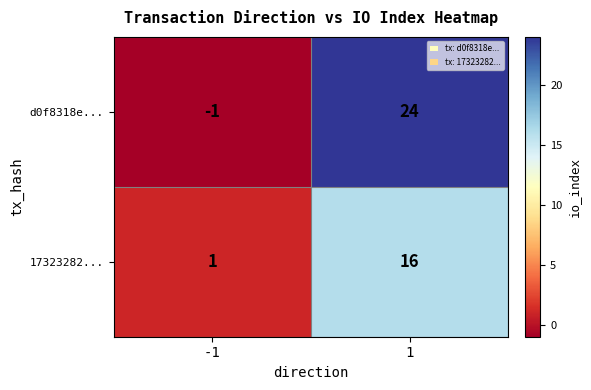

Read the 17323282... value at 1.

16